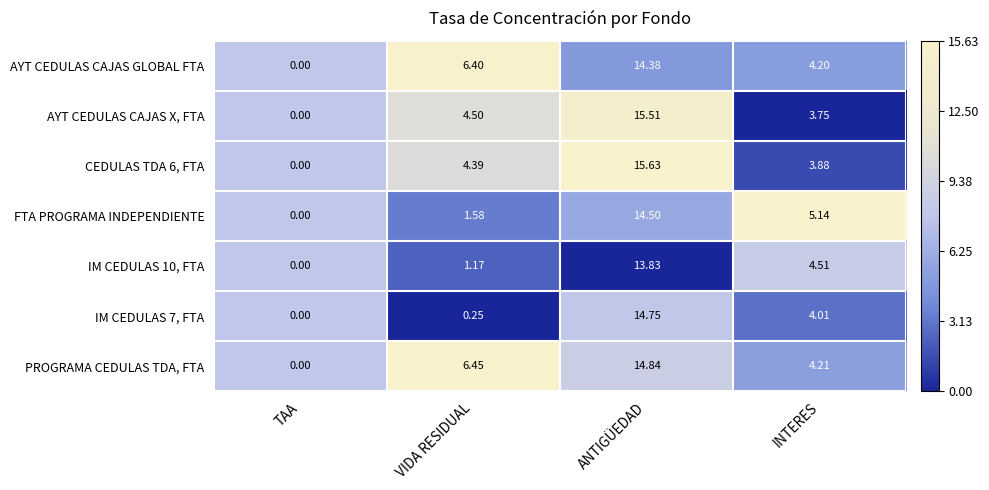

Which series has the largest total across all categories?

PROGRAMA CEDULAS TDA, FTA